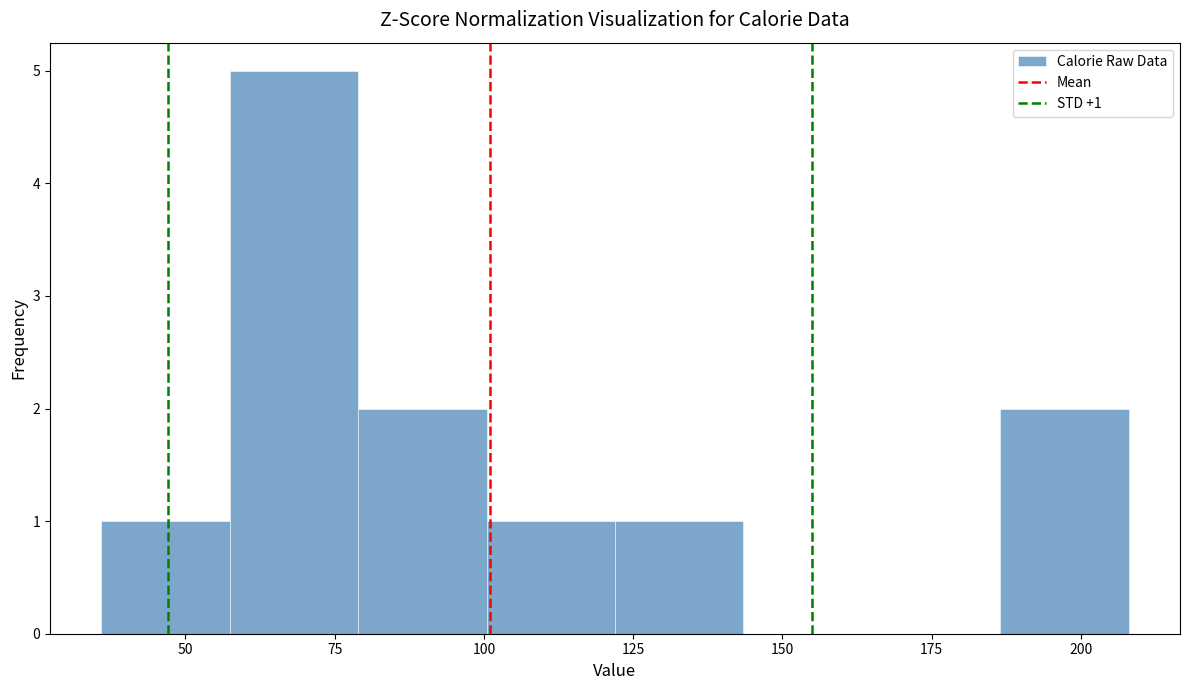

Which range on the x-axis has the tallest bar?

55 to 80